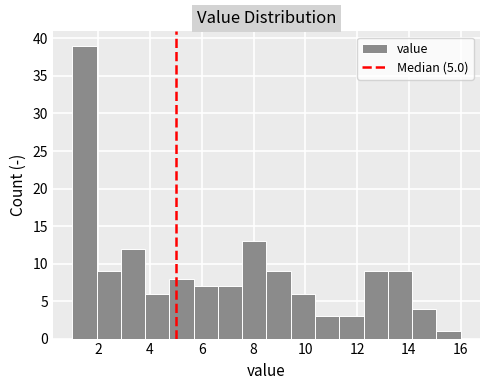

How tall is the bar that spans 15.0 to 16.0 on the x-axis? Neither the bar edges nor the heights are printed on the chart, so give them approximately, as read against the axes.

1